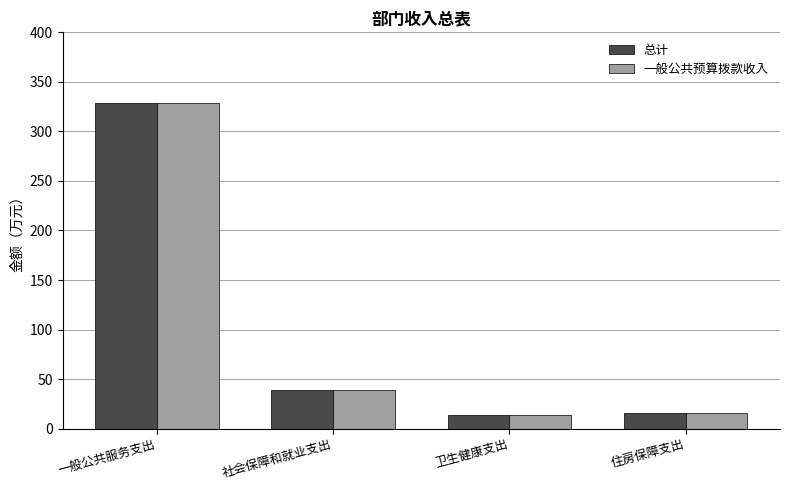

What is the maximum value for 总计?

328.8